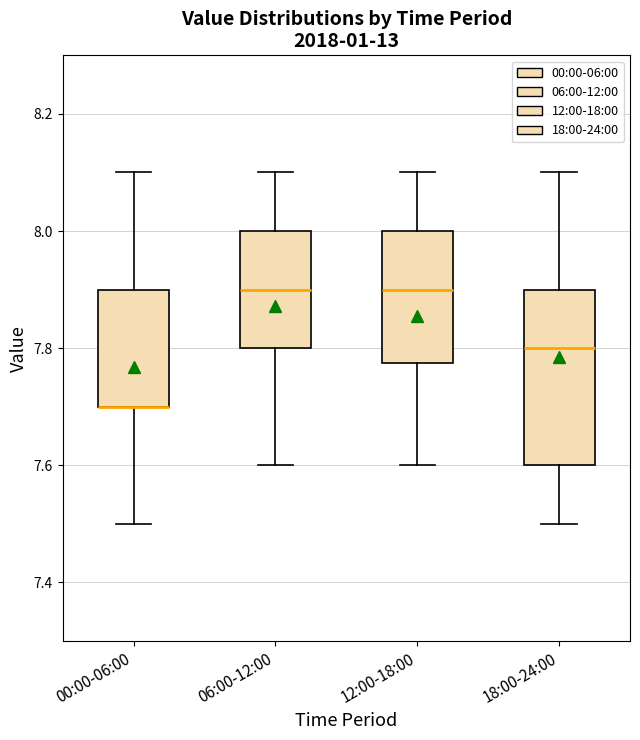

Which box is the tallest, from its lower edge to its upper edge?

18:00-24:00